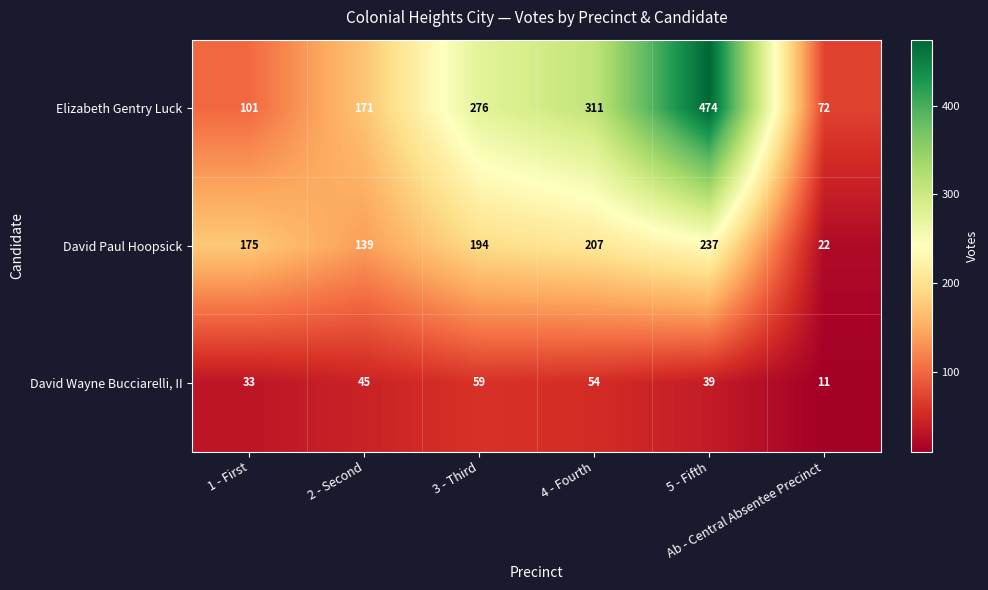

What is the difference between the second highest and second lowest values in the David Paul Hoopsick series?

68